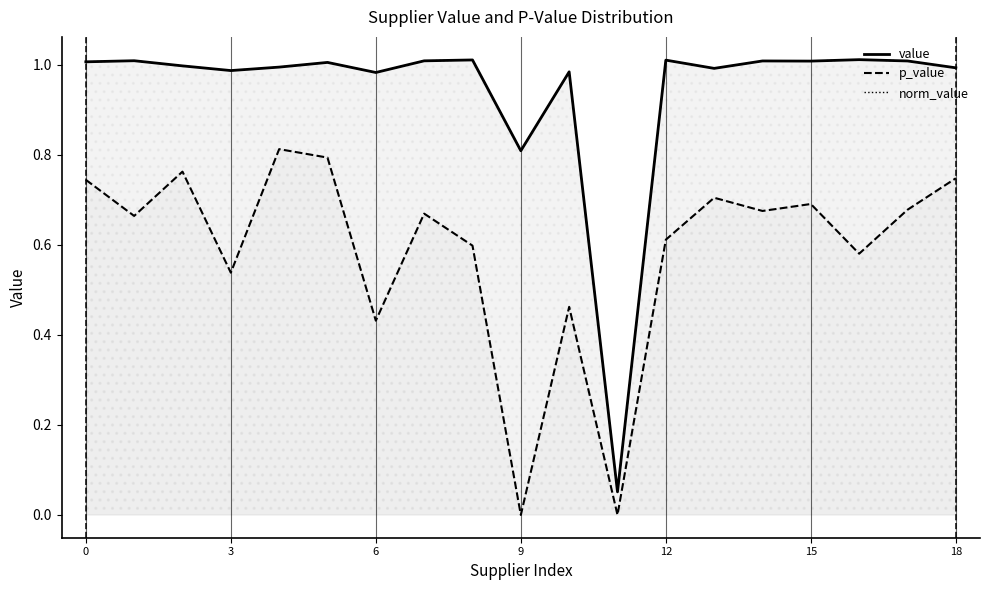

How many values in the norm_value series are below 1?

9